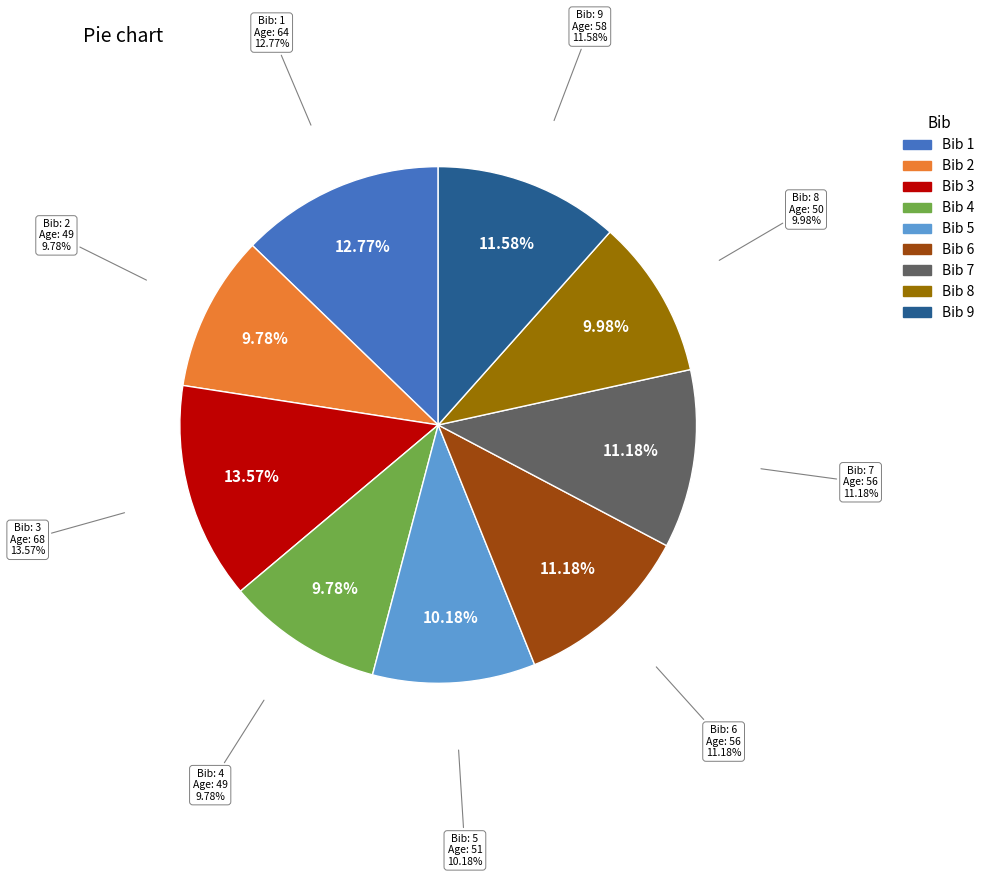

True or false: 3 accounts for 19% of the total.

False